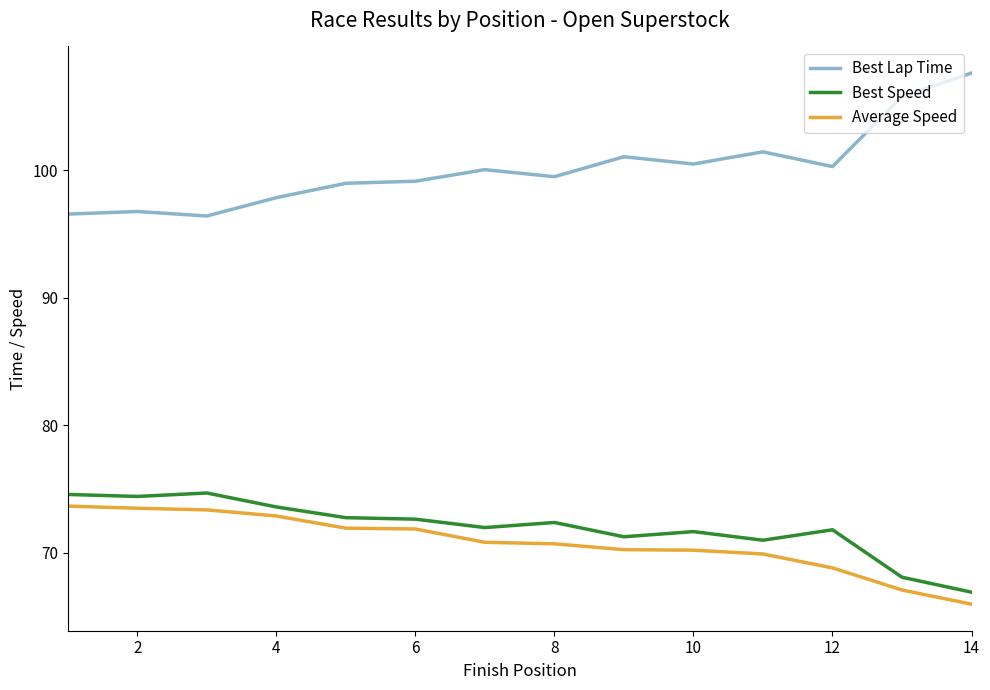

True or false: Best Lap Time and Average Speed intersect in this chart.

False